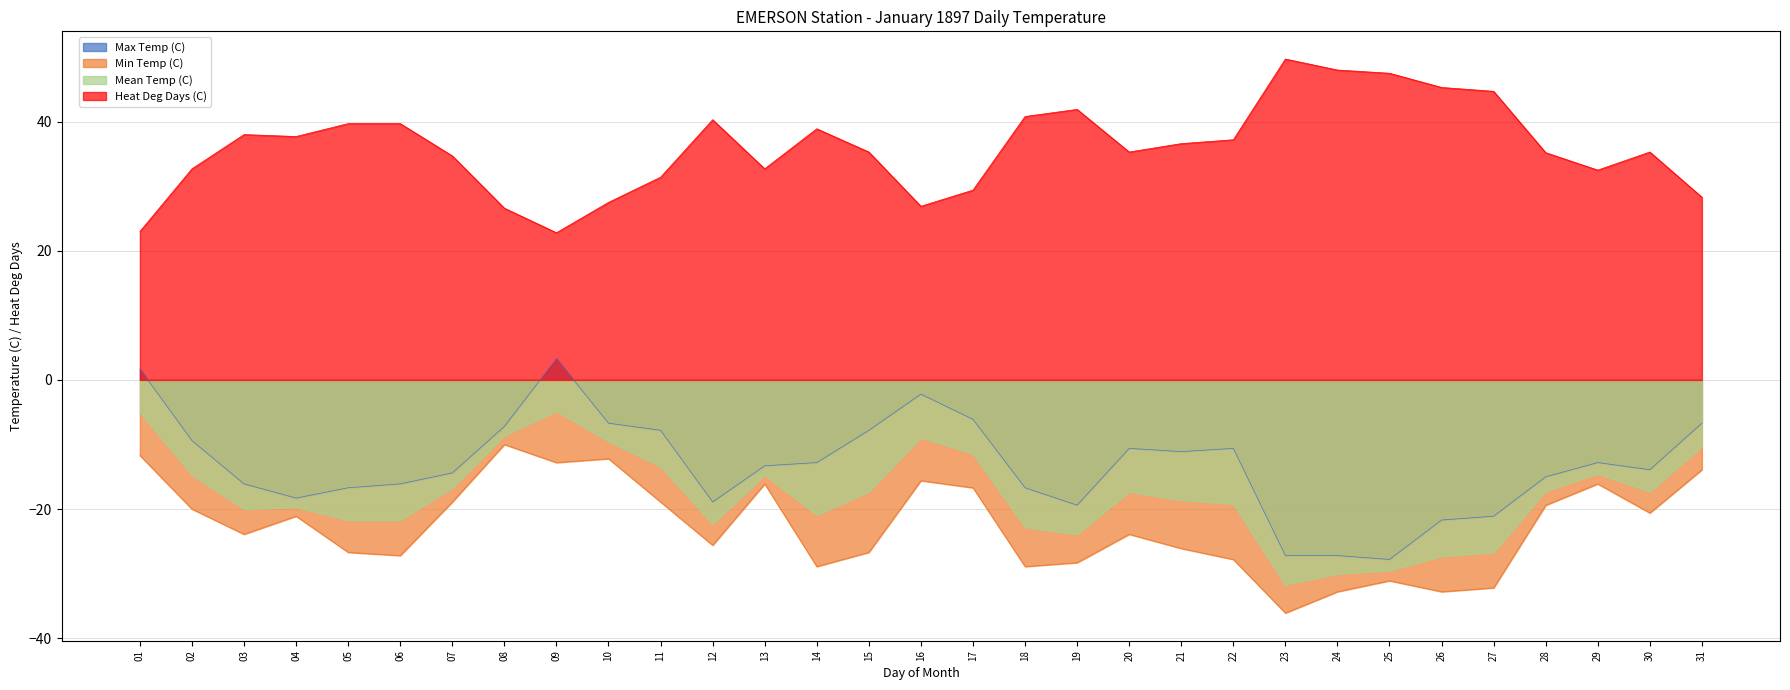

How many data points in Min Temp (C) are less than -23?

16